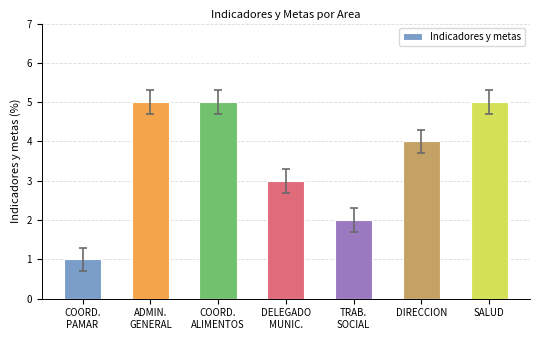

What is the approximate value at COORD.
PAMAR?

1